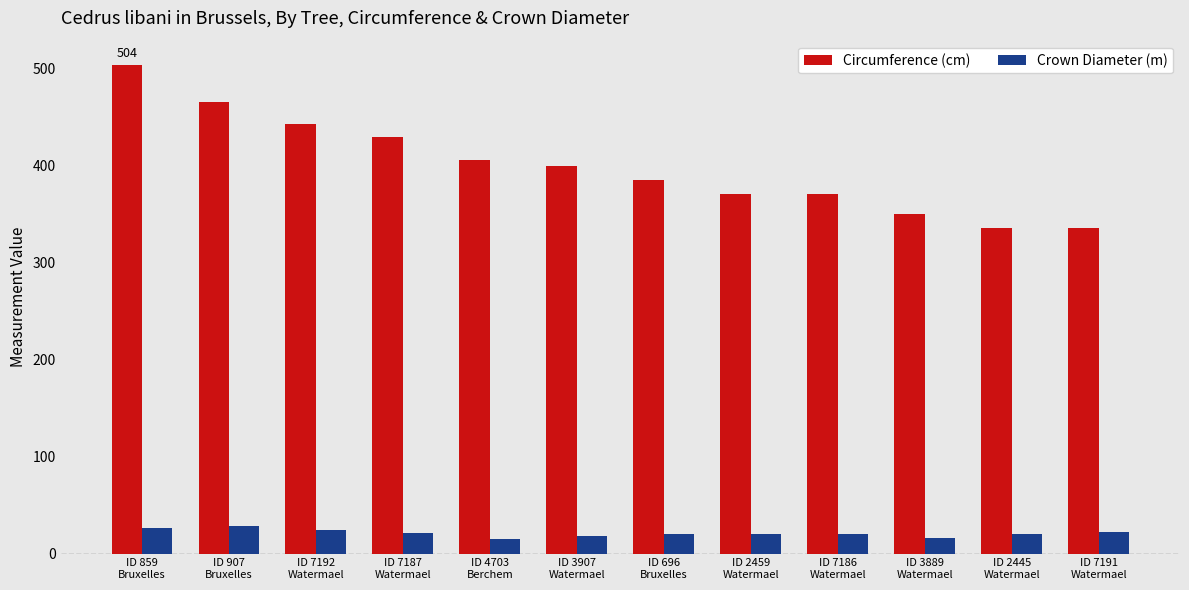

List the series in order of their peak value, lowest first.

Crown Diameter (m), Circumference (cm)